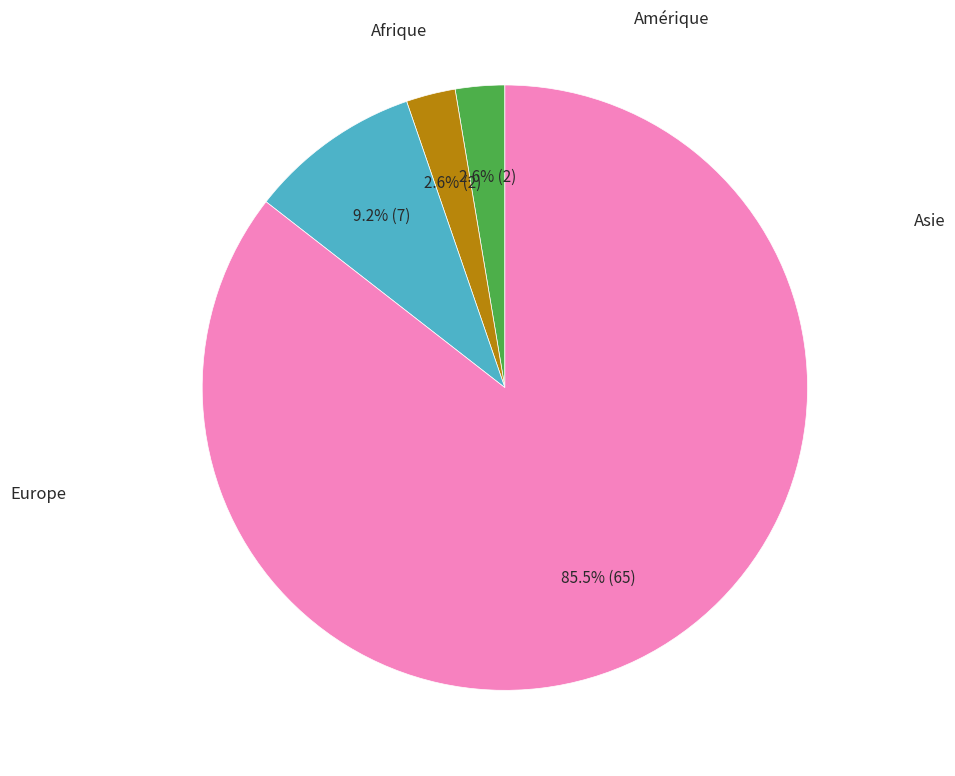

Does any single category account for the majority?

Yes